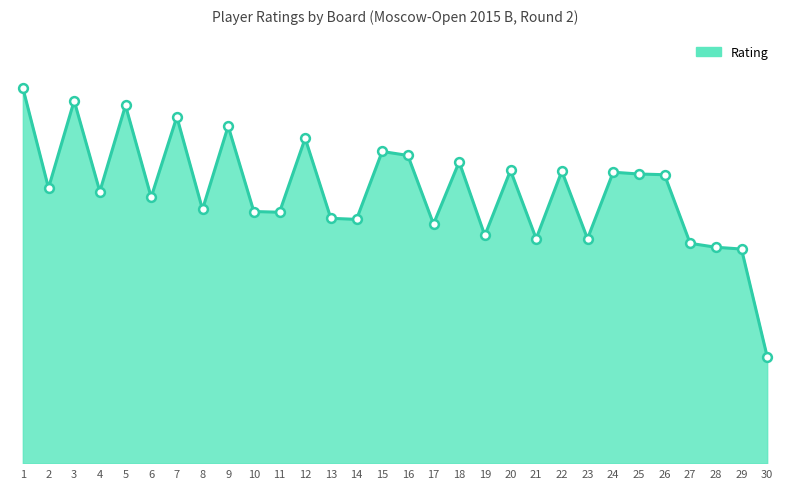

What is the ratio of the value at 17 to the value at 19?

1.0